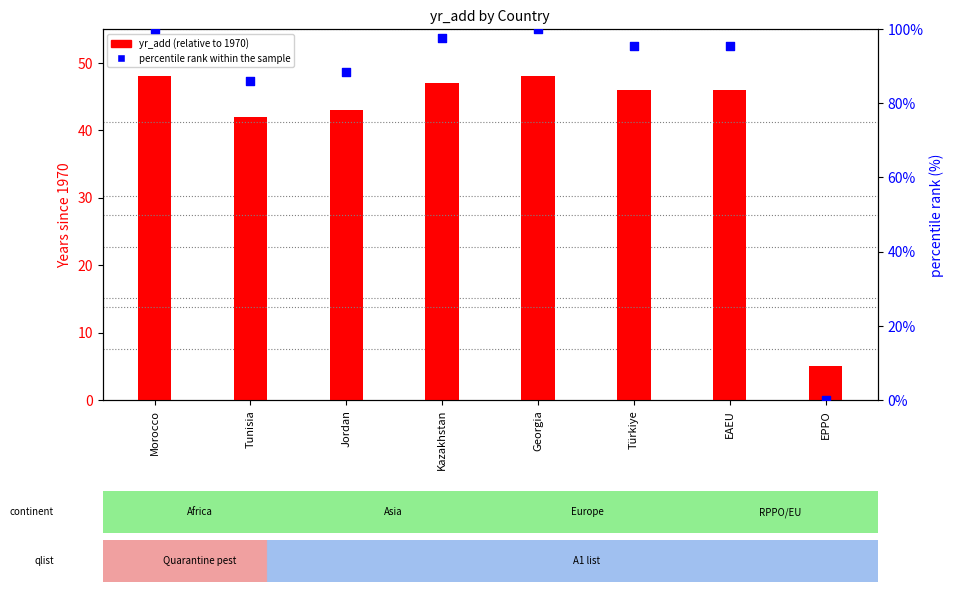

At how many categories does at least one series exceed 10?

7